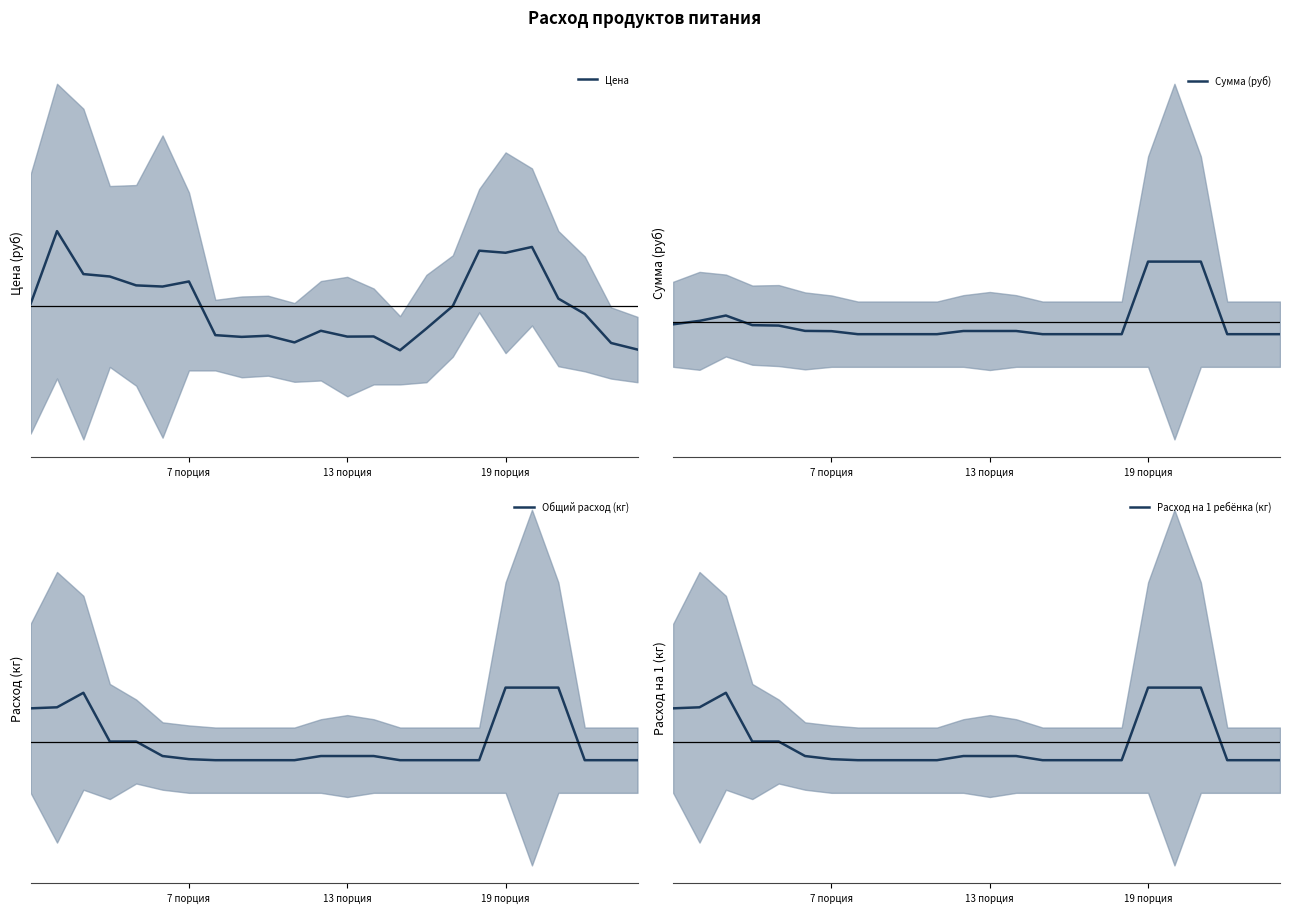

What is the sum of all Расход на 1 ребёнка (кг) values?

0.1